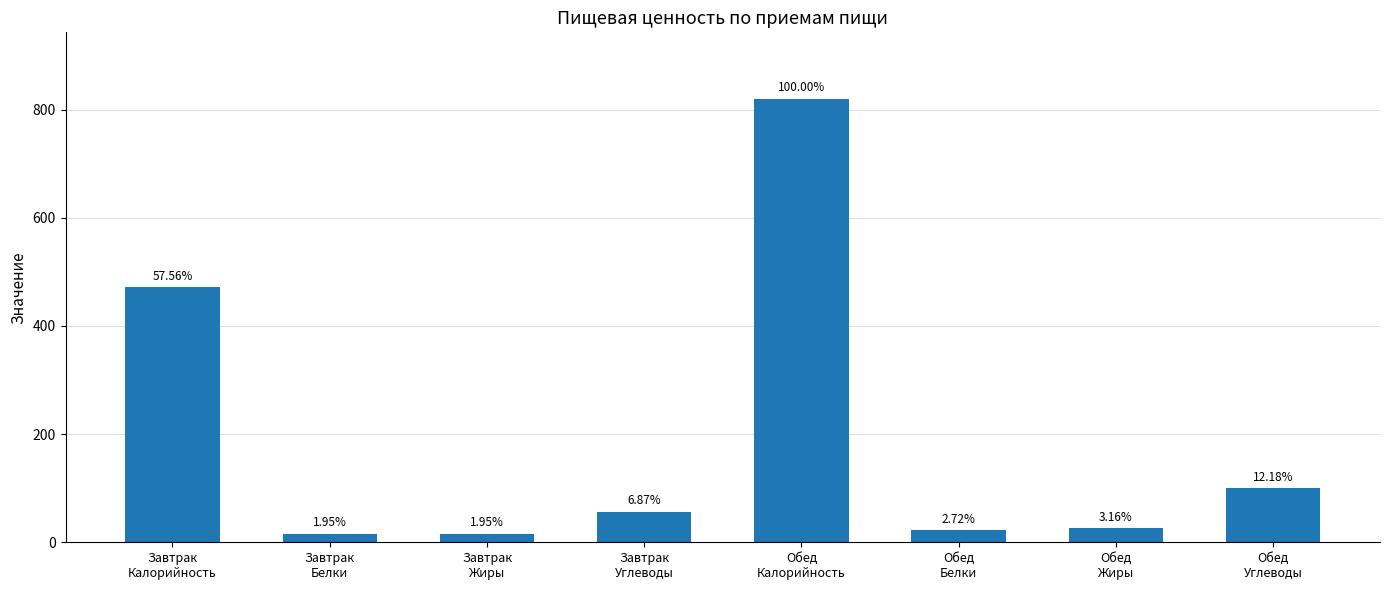

What position from the left is Обед
Углеводы?

8